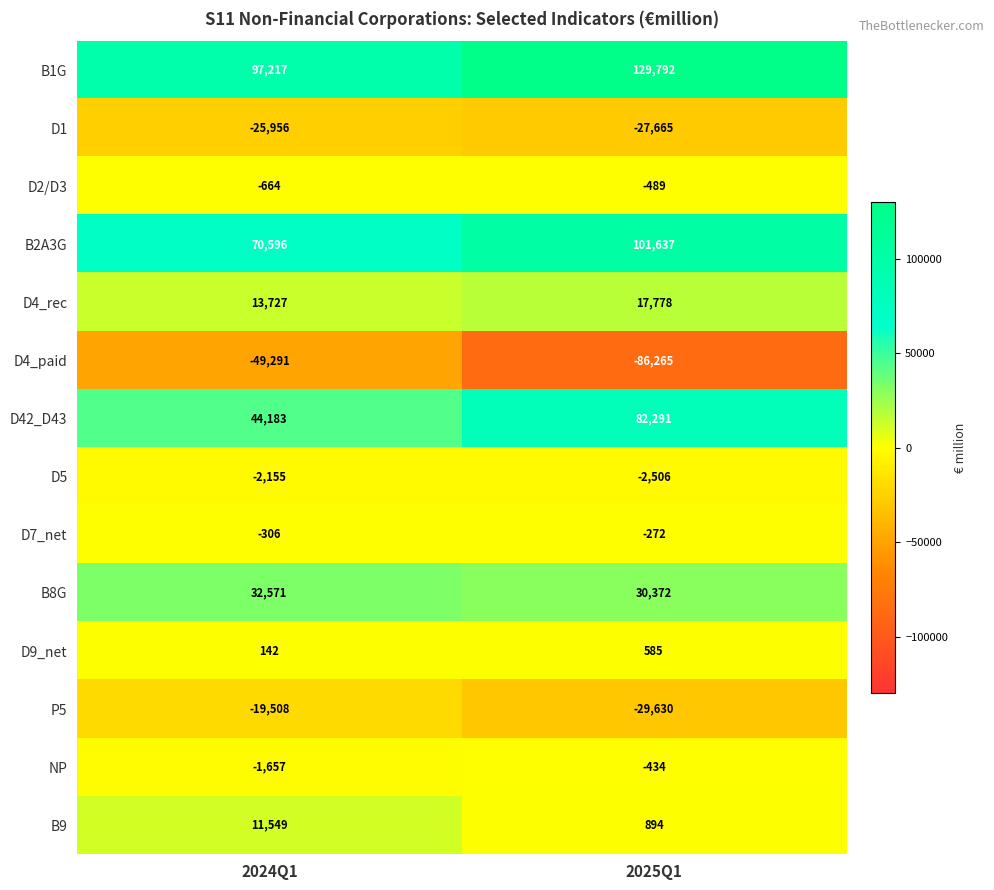

List the series in order of their peak value, lowest first.

D4_paid, D1, P5, D5, D2/D3, NP, D7_net, D9_net, B9, D4_rec, B8G, D42_D43, B2A3G, B1G